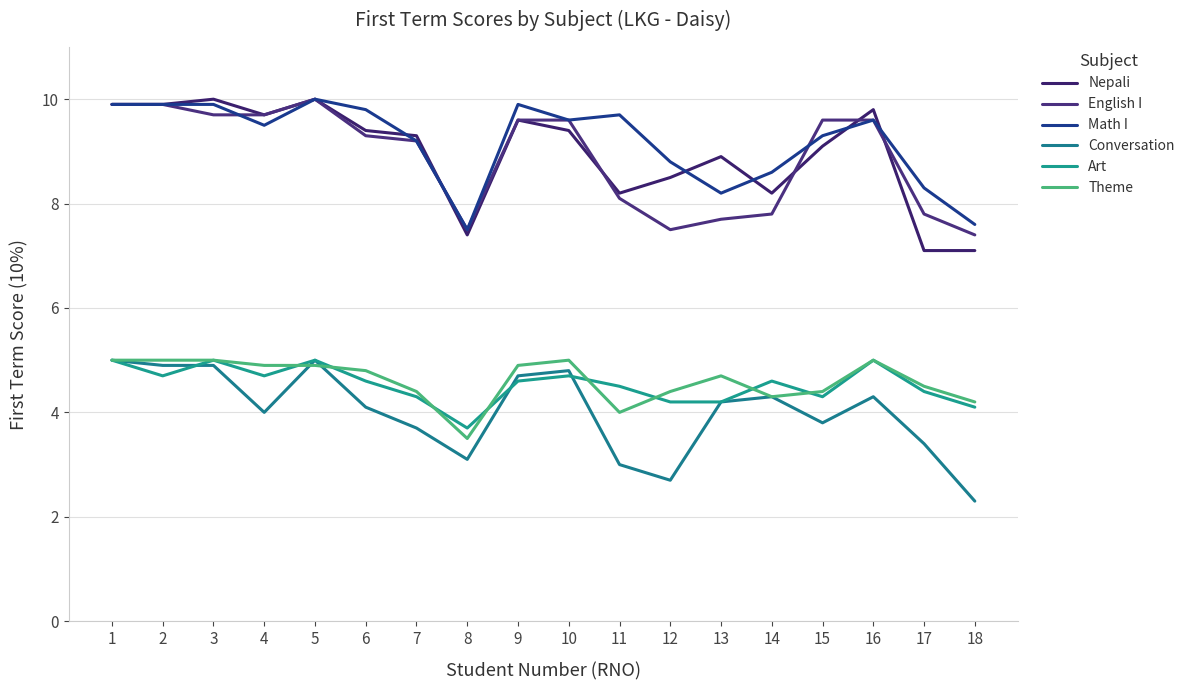

Between 10 and 12, which is larger?

10